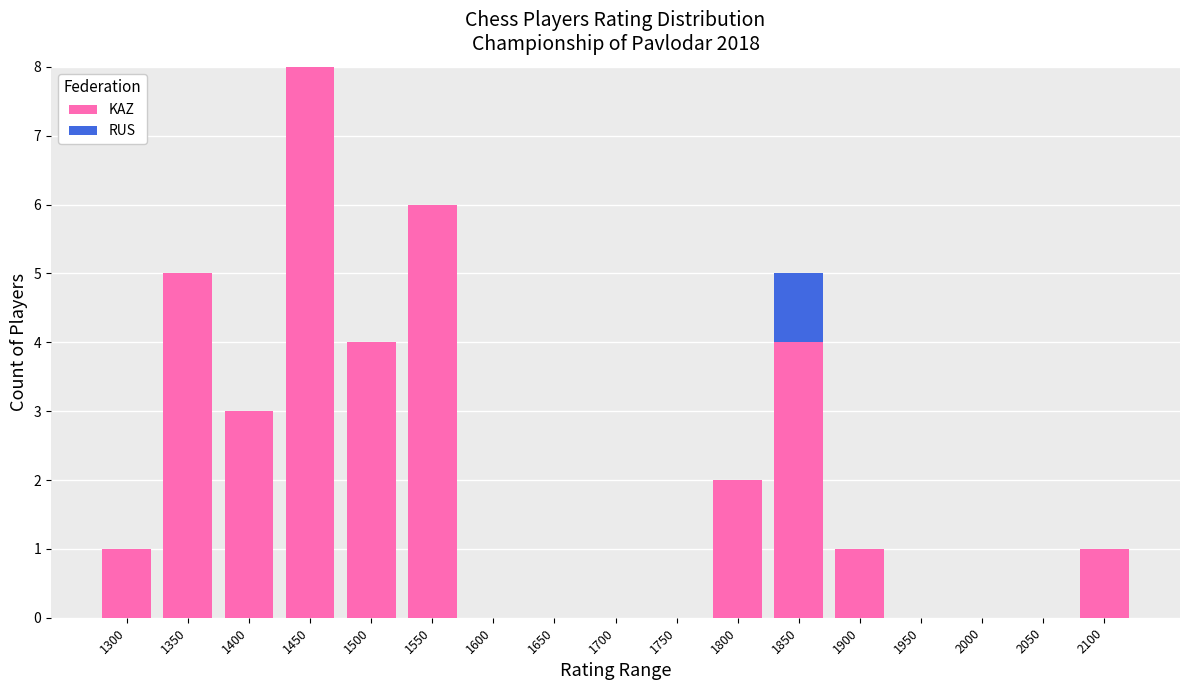

The KAZ series shows 3 at 1400. True or false?

True